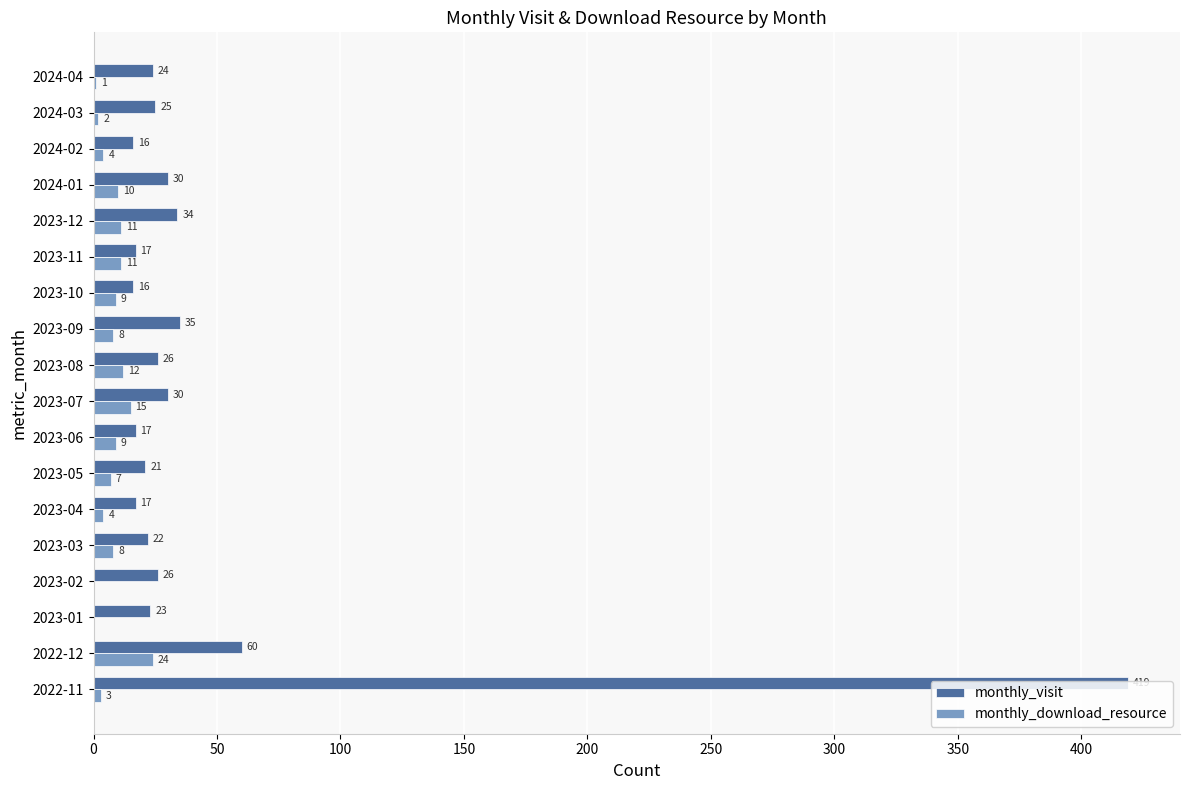

Which category has the highest value across all series?

2022-11